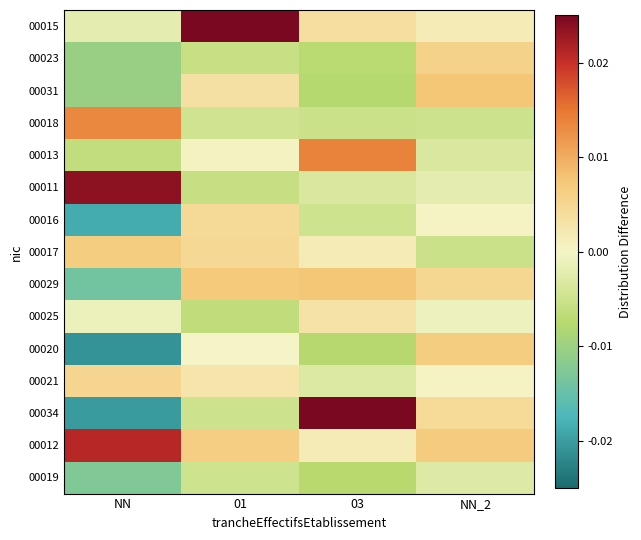

Reading left to right, extract all data points from this chart.

00015: NN=-0.0	01=0.0	03=0.0	NN_2=0.0
00023: NN=-0.0	01=-0.0	03=-0.0	NN_2=0.0
00031: NN=-0.0	01=0.0	03=-0.0	NN_2=0.0
00018: NN=0.0	01=-0.0	03=-0.0	NN_2=-0.0
00013: NN=-0.0	01=0.0	03=0.0	NN_2=-0.0
00011: NN=0.0	01=-0.0	03=-0.0	NN_2=-0.0
00016: NN=-0.0	01=0.0	03=-0.0	NN_2=0.0
00017: NN=0.0	01=0.0	03=0.0	NN_2=-0.0
00029: NN=-0.0	01=0.0	03=0.0	NN_2=0.0
00025: NN=-0.0	01=-0.0	03=0.0	NN_2=-0.0
00020: NN=-0.0	01=-0.0	03=-0.0	NN_2=0.0
00021: NN=0.0	01=0.0	03=-0.0	NN_2=0.0
00034: NN=-0.0	01=-0.0	03=0.0	NN_2=0.0
00012: NN=0.0	01=0.0	03=0.0	NN_2=0.0
00019: NN=-0.0	01=-0.0	03=-0.0	NN_2=-0.0